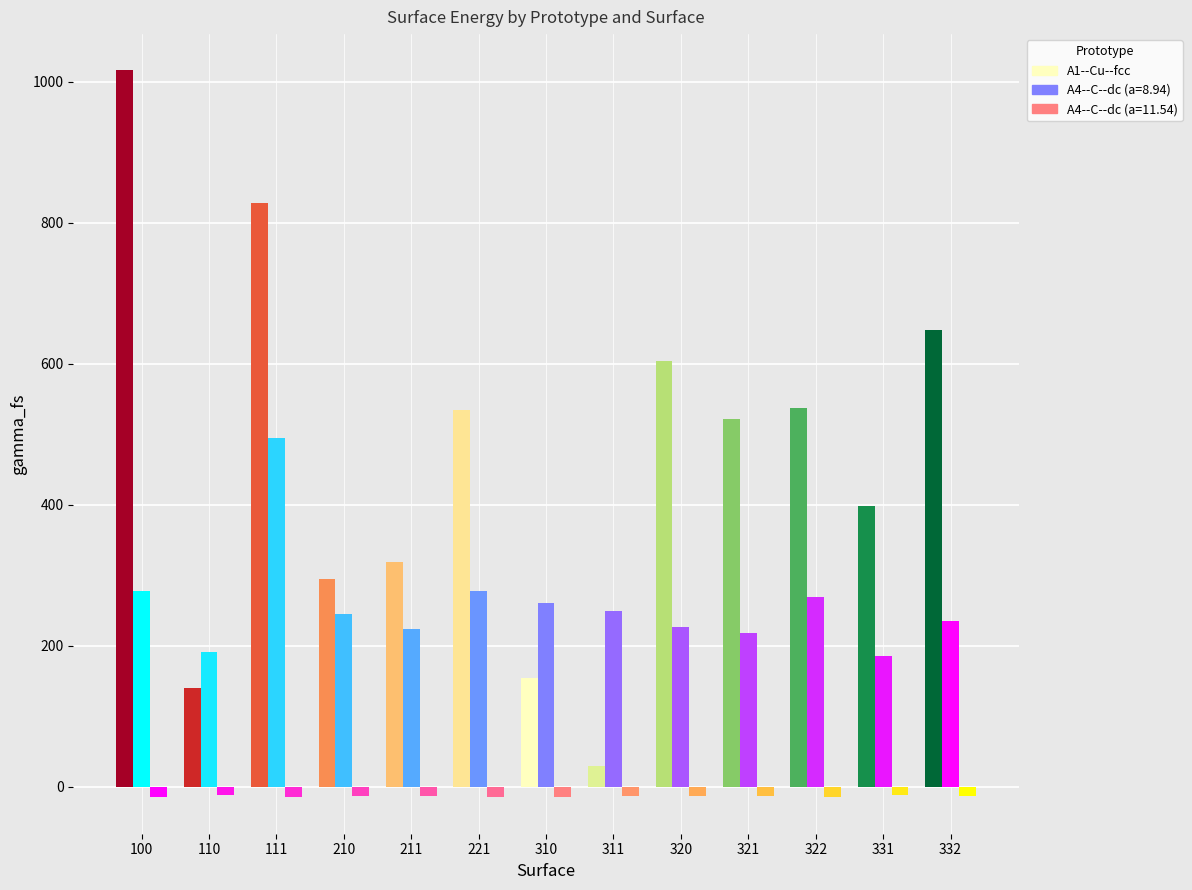

Reading left to right, transcribe all the data shown in this chart.

A1--Cu--fcc: 0=1016.0	1=139.4	2=828.5	3=294.7	4=318.7	5=534.8	6=154.7	7=29.4	8=603.8	9=521.4	10=537.1	11=397.5	12=647.4
A4--C--dc (a=8.94): 0=278.0	1=190.4	2=494.5	3=244.7	4=223.4	5=277.4	6=260.9	7=248.8	8=226.4	9=218.2	10=269.2	11=185.3	12=234.8
A4--C--dc (a=11.54): 0=-15.2	1=-11.7	2=-14.8	3=-13.9	4=-12.7	5=-14.6	6=-14.4	7=-13.8	8=-13.2	9=-12.8	10=-14.2	11=-11.4	12=-13.0